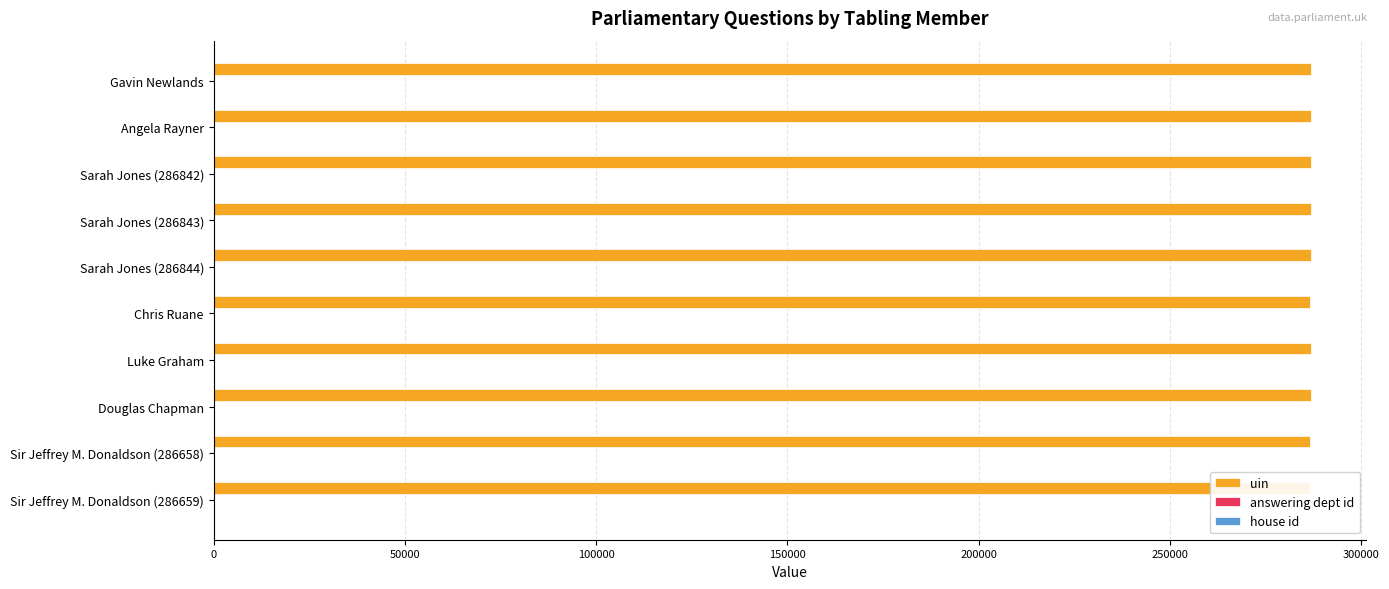

What is the greatest value displayed?

286844